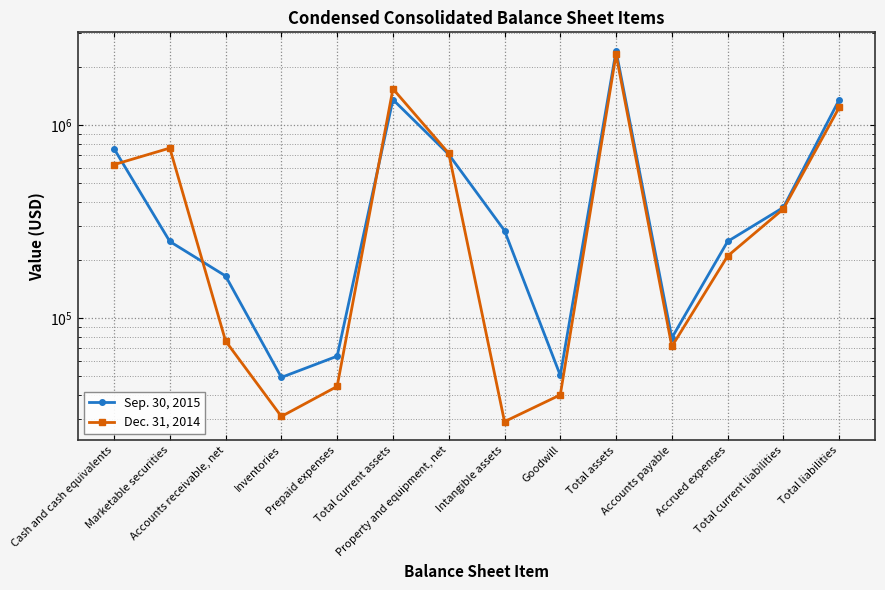

The Dec. 31, 2014 series shows 69894 at Prepaid expenses. True or false?

False